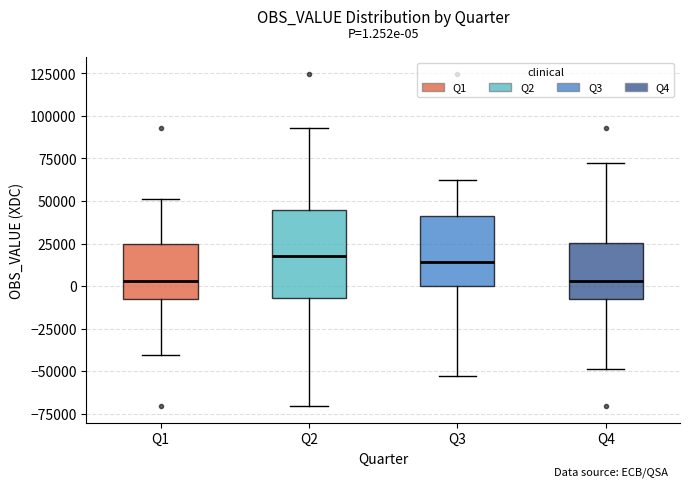

Which box is the tallest, from its lower edge to its upper edge?

Q2